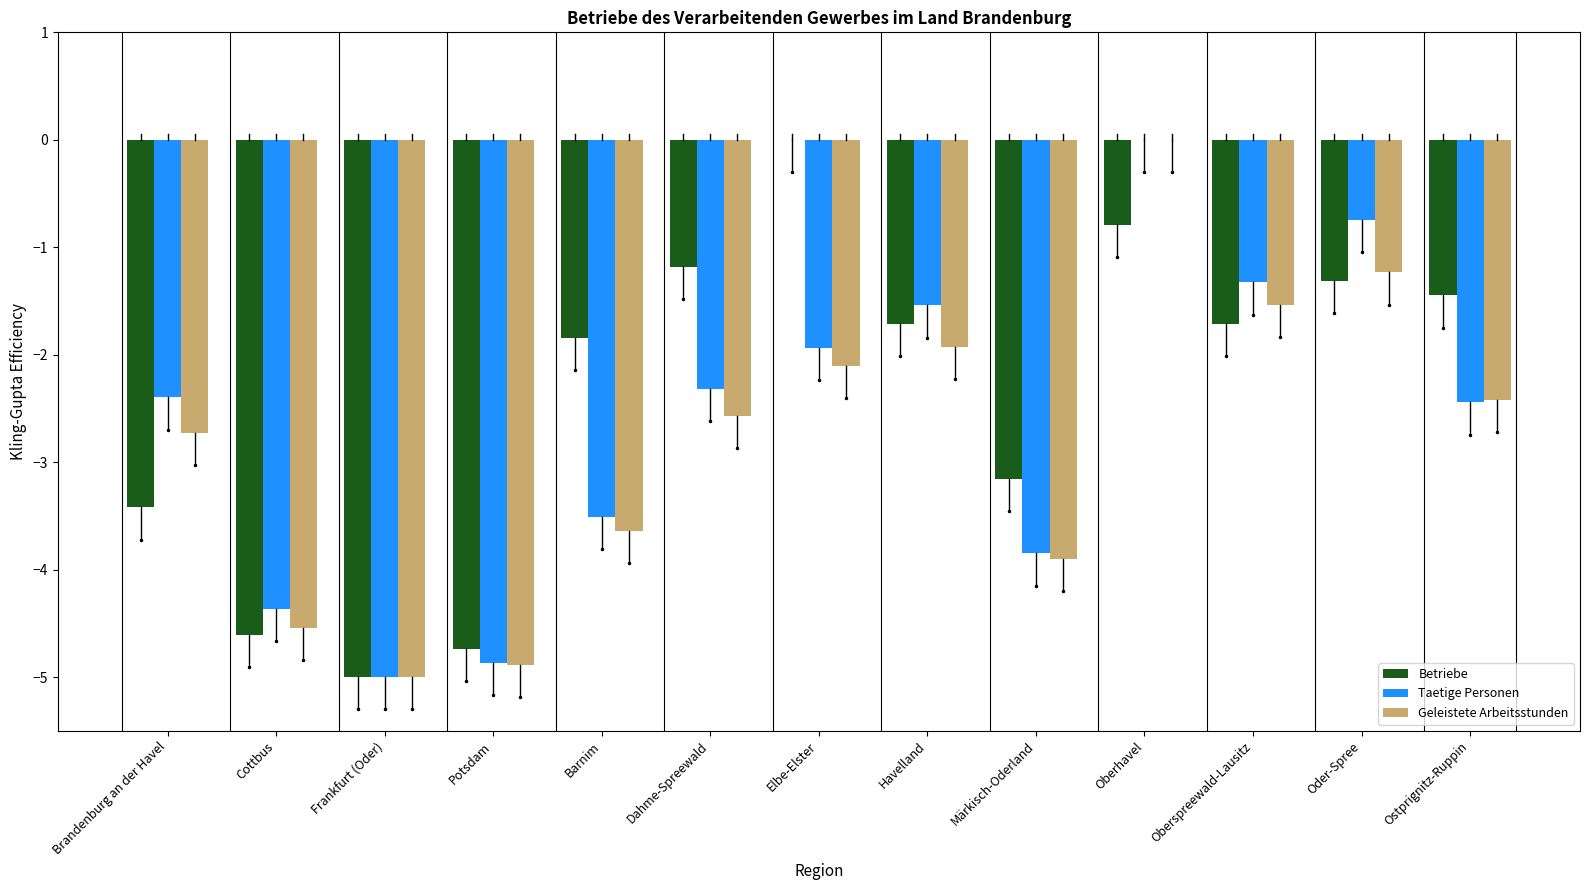

Where does the Taetige Personen series first go above -2?

Elbe-Elster